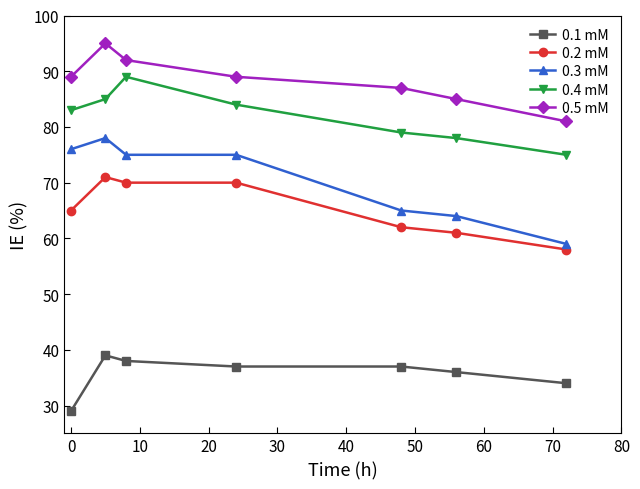

Which series has the largest total across all categories?

0.5 mM